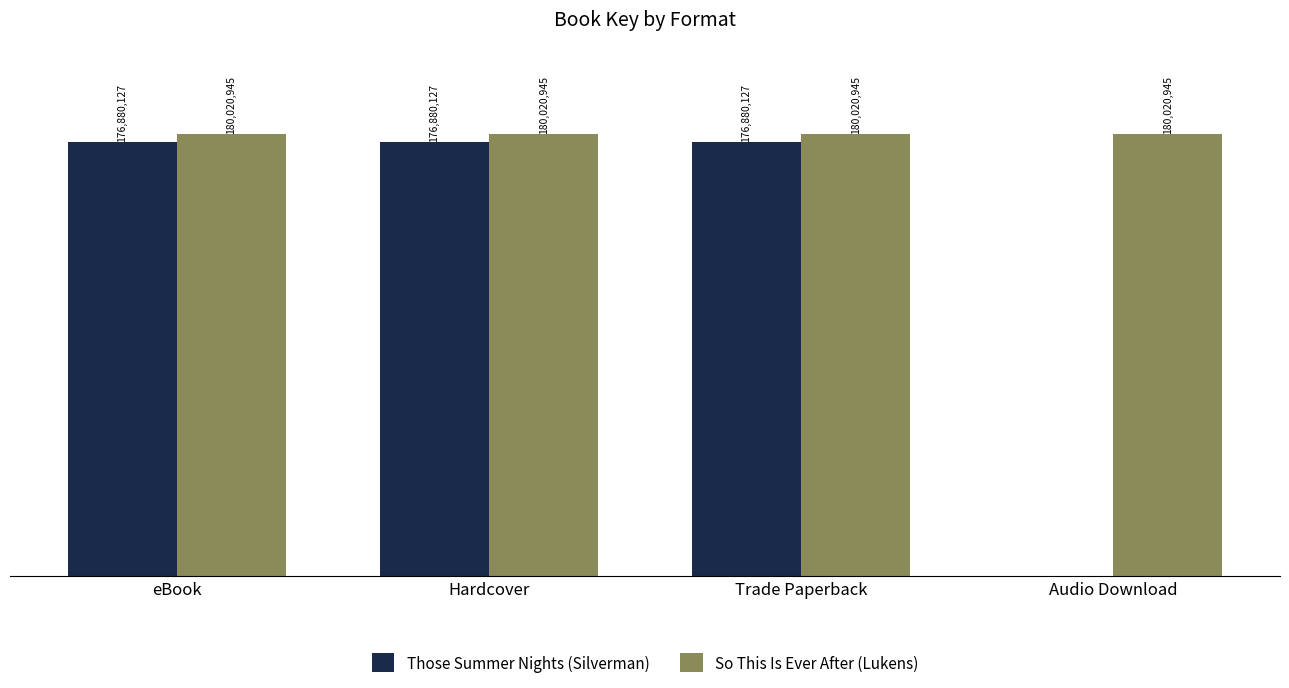

Is the value of Those Summer Nights (Silverman) at eBook greater than the value of So This Is Ever After (Lukens) at Hardcover?

No